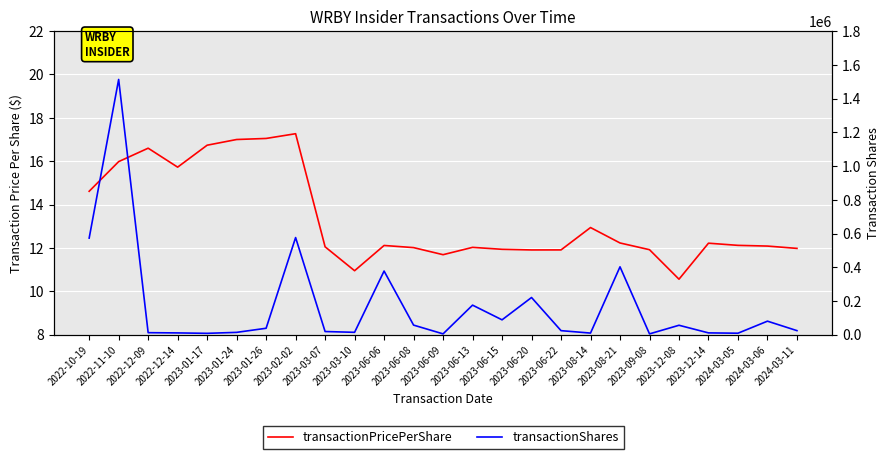

List the labels in order of transactionPricePerShare value, smallest first.

2023-12-08, 2023-03-10, 2023-06-09, 2023-06-20, 2023-06-22, 2023-09-08, 2023-06-15, 2024-03-11, 2023-06-08, 2023-06-13, 2023-03-07, 2024-03-06, 2023-06-06, 2024-03-05, 2023-12-14, 2023-08-21, 2023-08-14, 2022-10-19, 2022-12-14, 2022-11-10, 2022-12-09, 2023-01-17, 2023-01-24, 2023-01-26, 2023-02-02